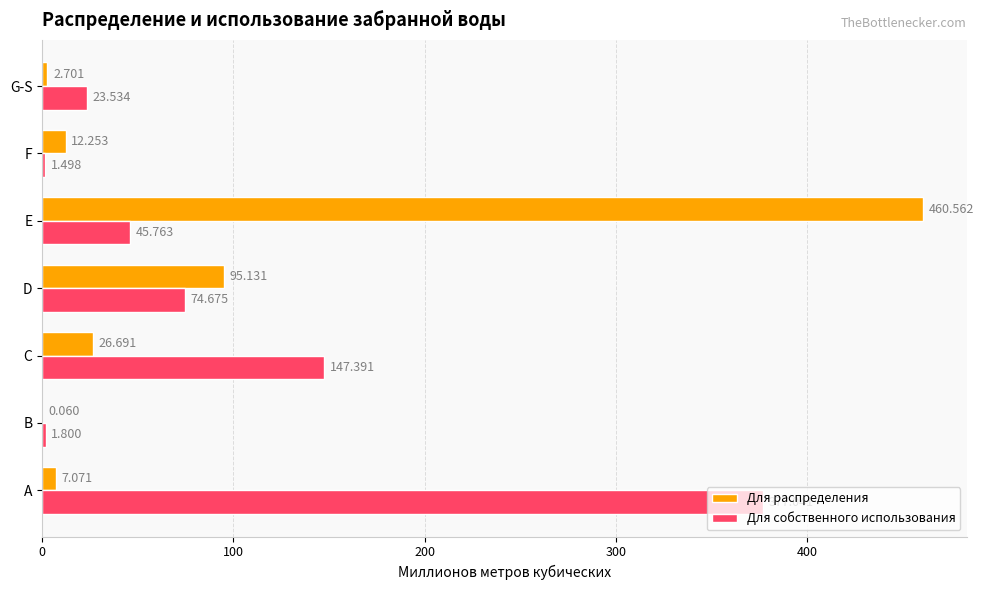

Where is Для распределения nearest to the value 230?

D